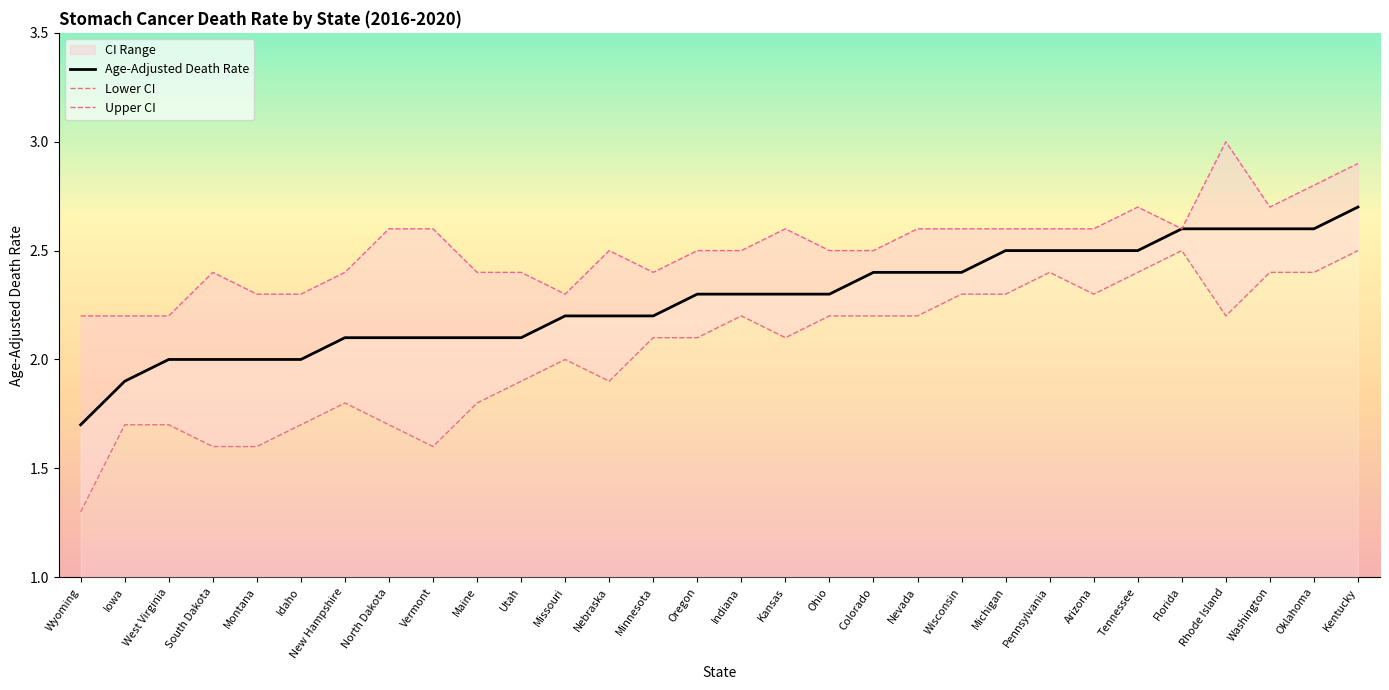

True or false: Upper CI and Lower CI cross at least once.

False